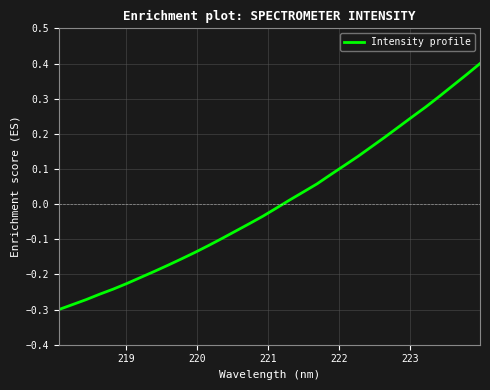

What is the difference between the maximum and minimum values?

0.7